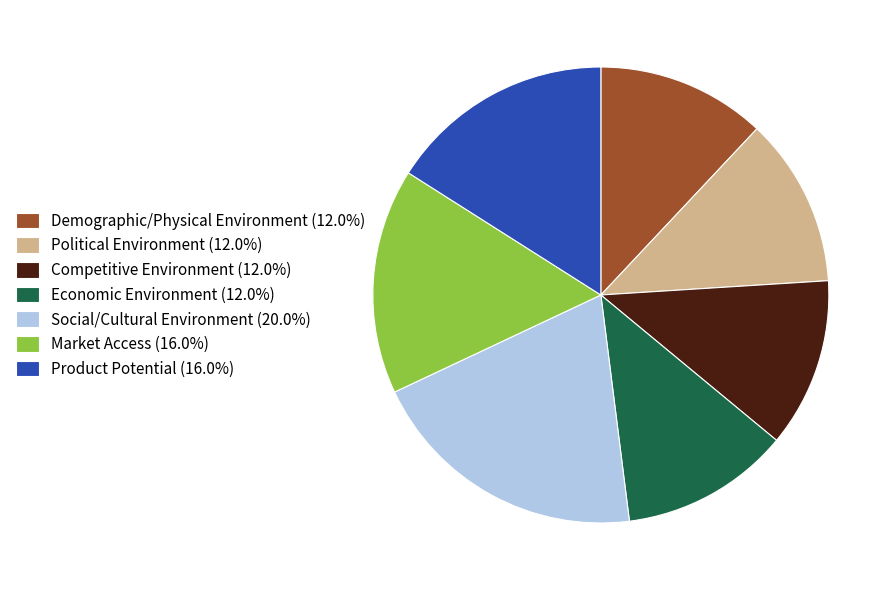

Is Political Environment (12.0%) the majority of the pie?

No